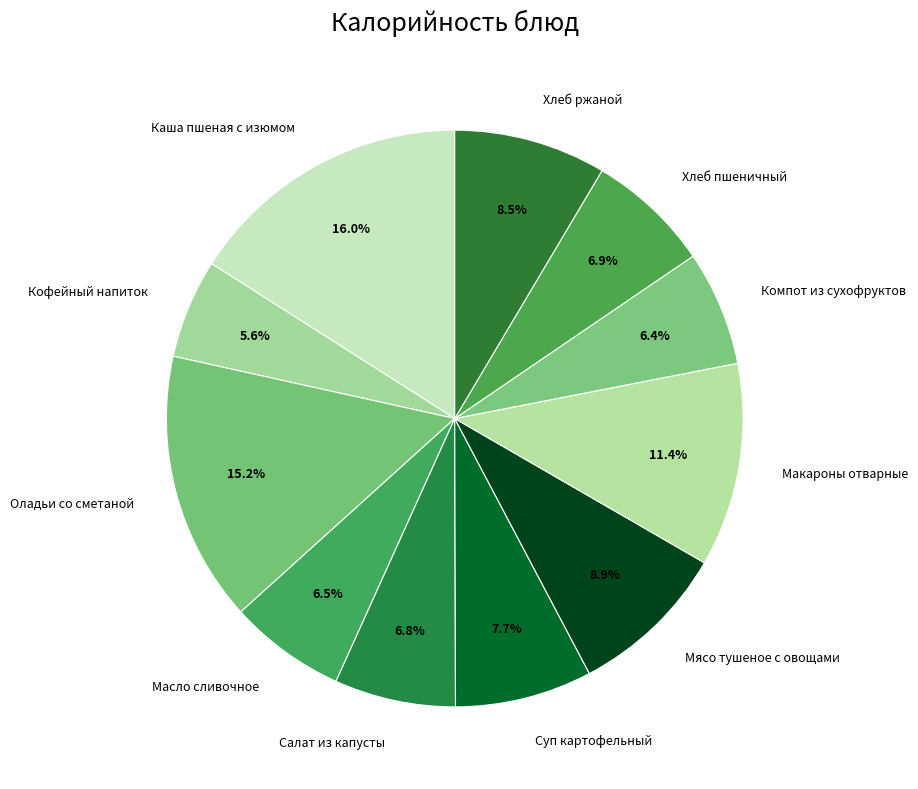

How many segments does this pie chart have?

11